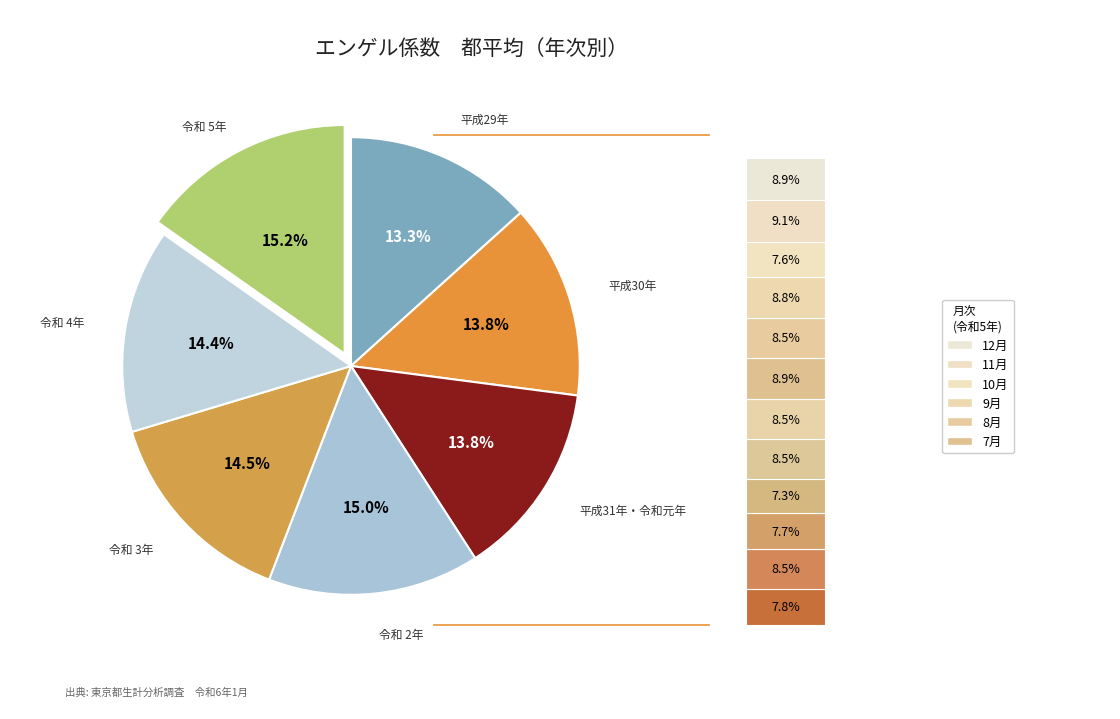

Is there any slice that represents more than half of the pie?

No